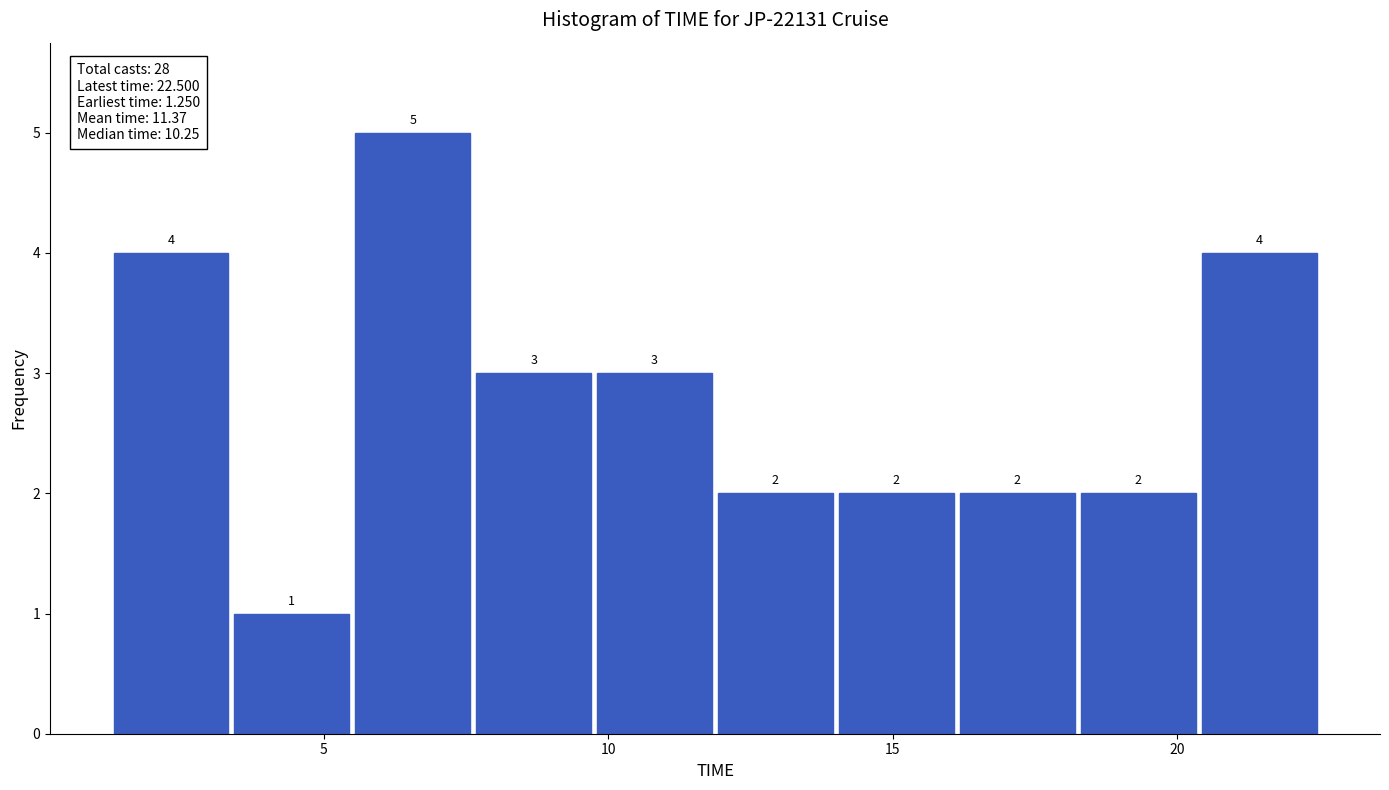

Which range on the x-axis has the tallest bar?

5.5 to 7.5